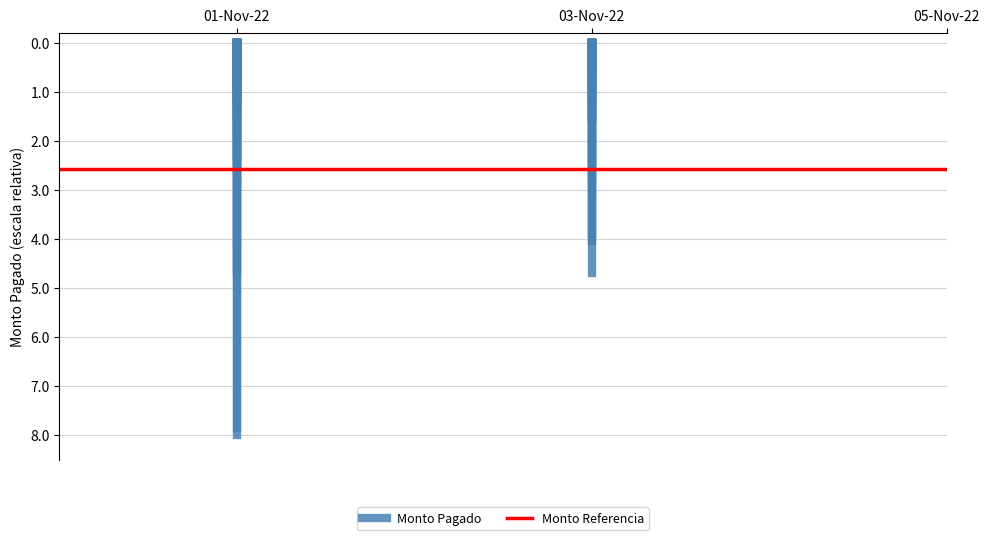

What is the label of the 2nd point from the left?

03-Nov-22